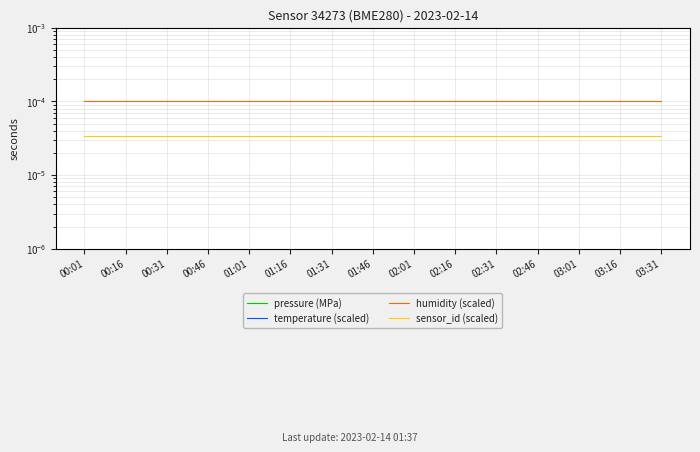

The sensor_id (scaled) series shows 0.0 at 02:46. True or false?

True